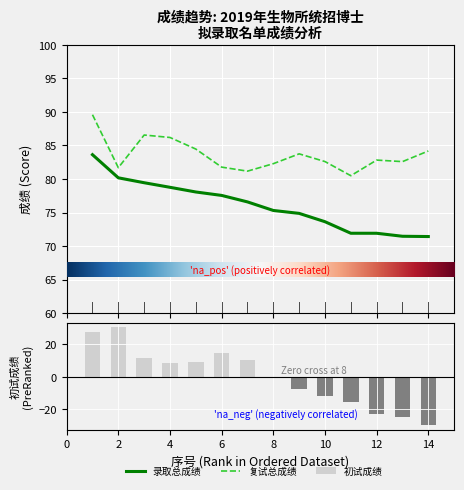

What is the approximate value of 录取总成绩 at 2?

80.2